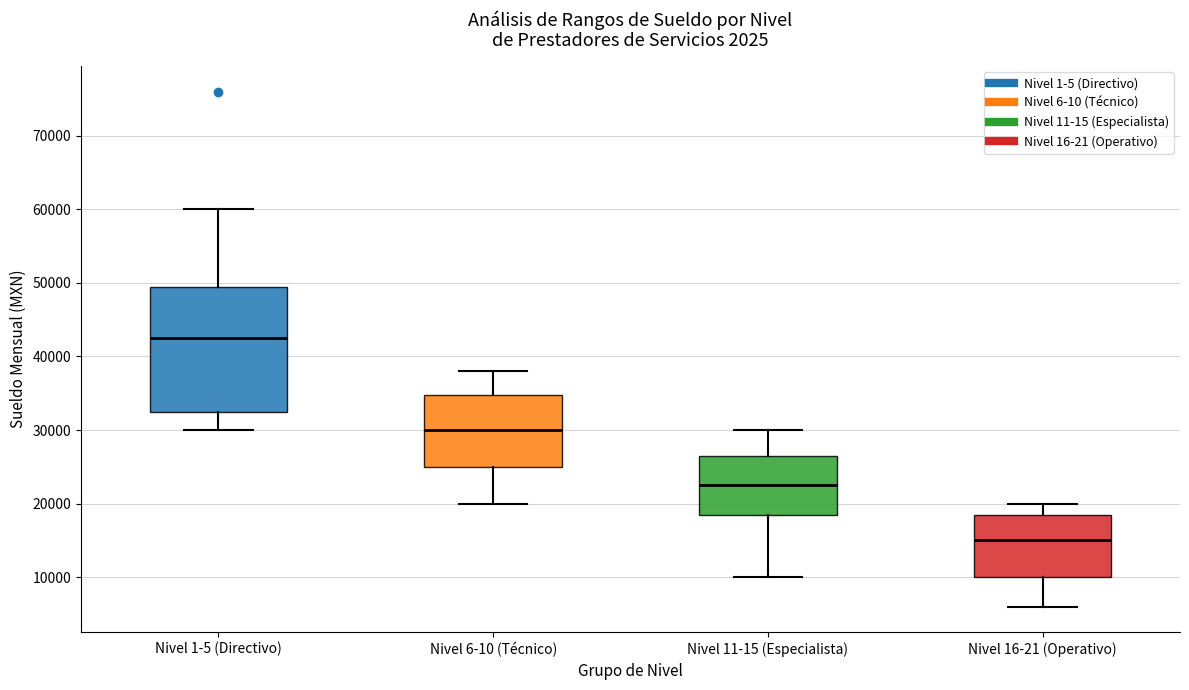

Where is the upper edge of the box for Nivel 6-10 (Técnico) on the y-axis? The values are not printed on the chart, so give them approximately, as read against the axis.

35000